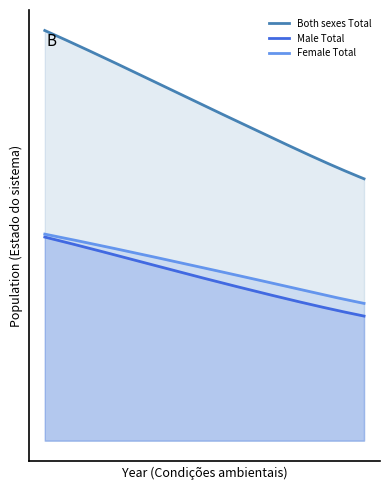

Between 2015 and 2045, which series saw the biggest shift?

Both sexes Total